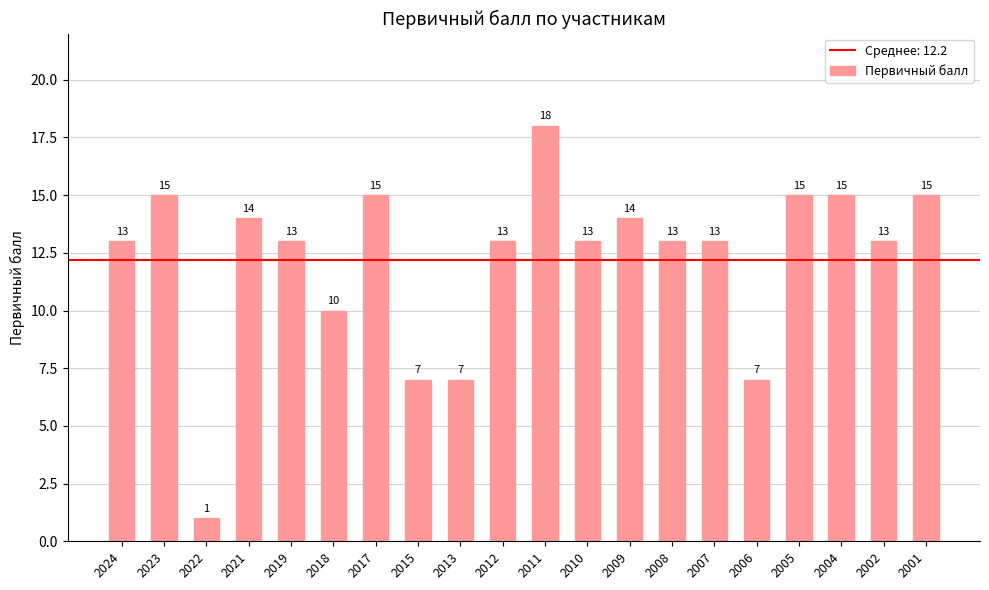

Are the bars horizontal?

No